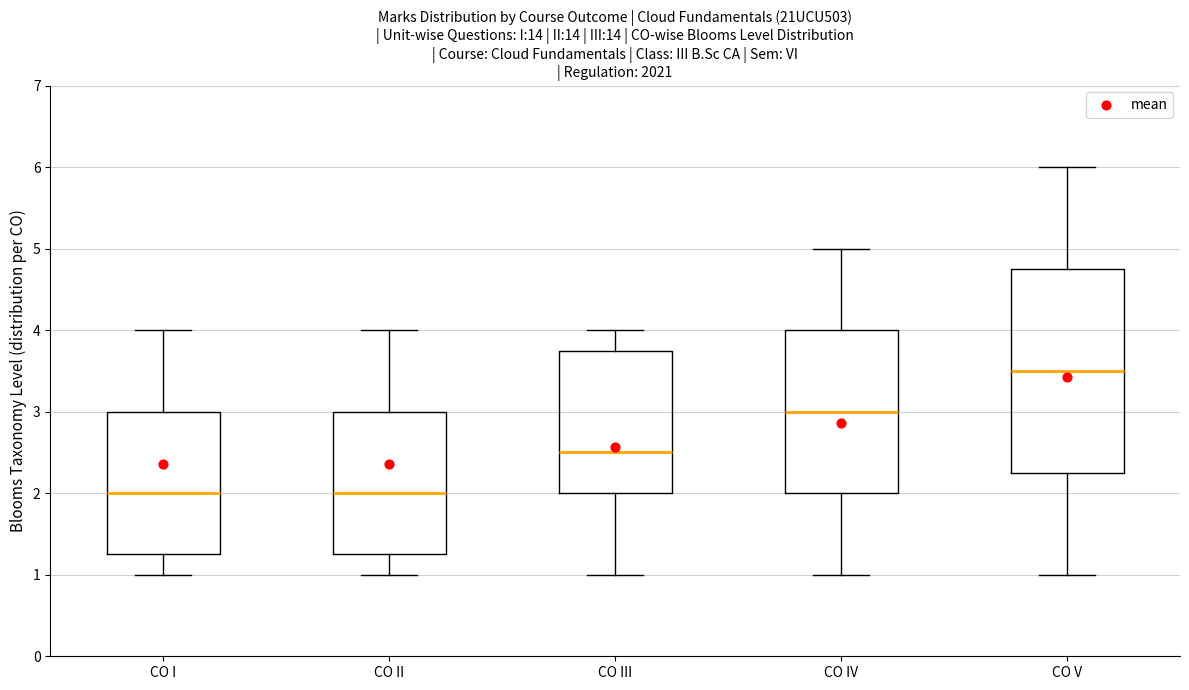

Reading left to right, read every box against the y-axis: the position of its median line, the range the box covers, and the ends of its whiskers. The values are not printed on the chart, so give them approximately, as read against the axis.

CO I: median 2.0, box 1.3 to 3.0, whiskers 1.0 to 4.0
CO II: median 2.0, box 1.3 to 3.0, whiskers 1.0 to 4.0
CO III: median 2.5, box 2.0 to 3.8, whiskers 1.0 to 4.0
CO IV: median 3.0, box 2.0 to 4.0, whiskers 1.0 to 5.0
CO V: median 3.5, box 2.3 to 4.8, whiskers 1.0 to 6.0